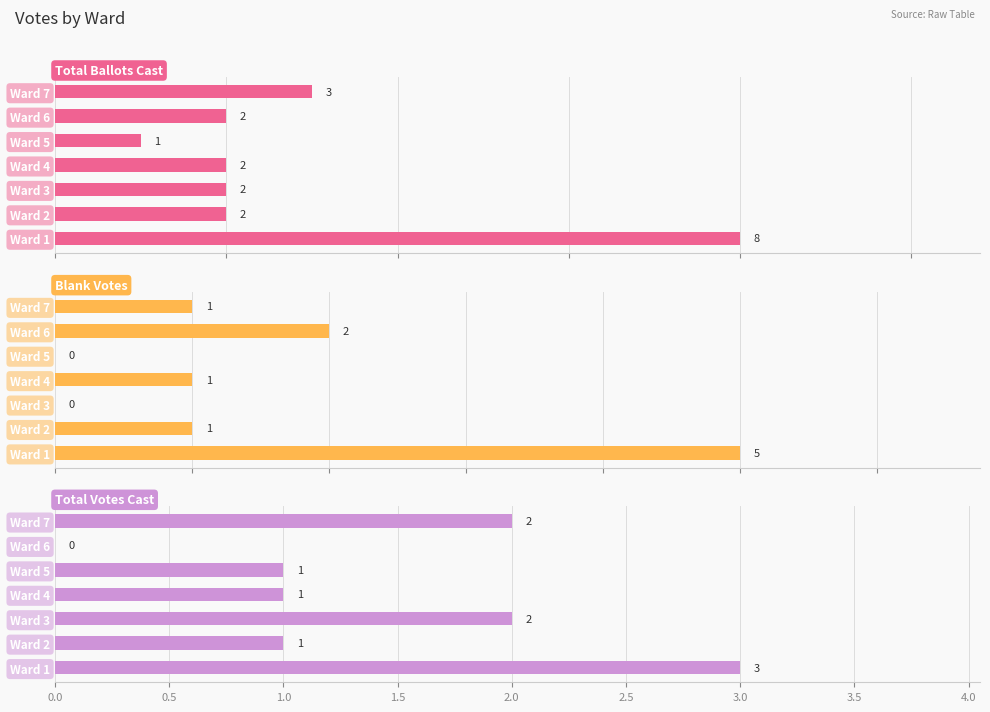

At how many categories does at least one series exceed 3?

1